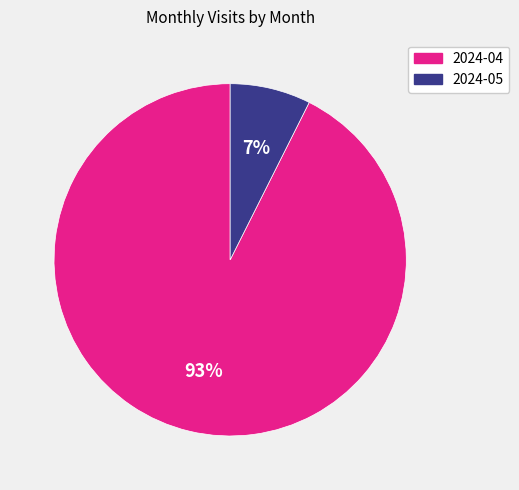

How many slices are in this pie chart?

2